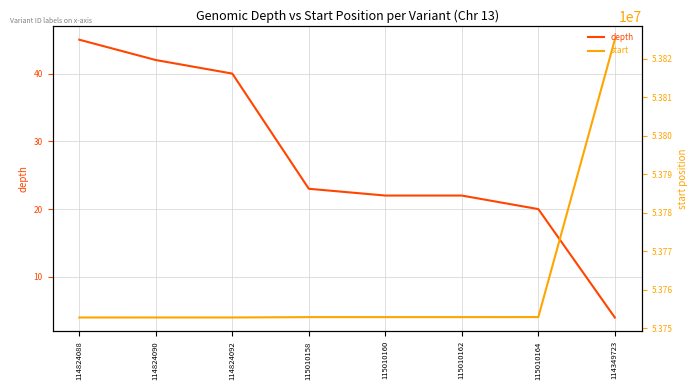

Where does the start series first go above 53752915?

115010162